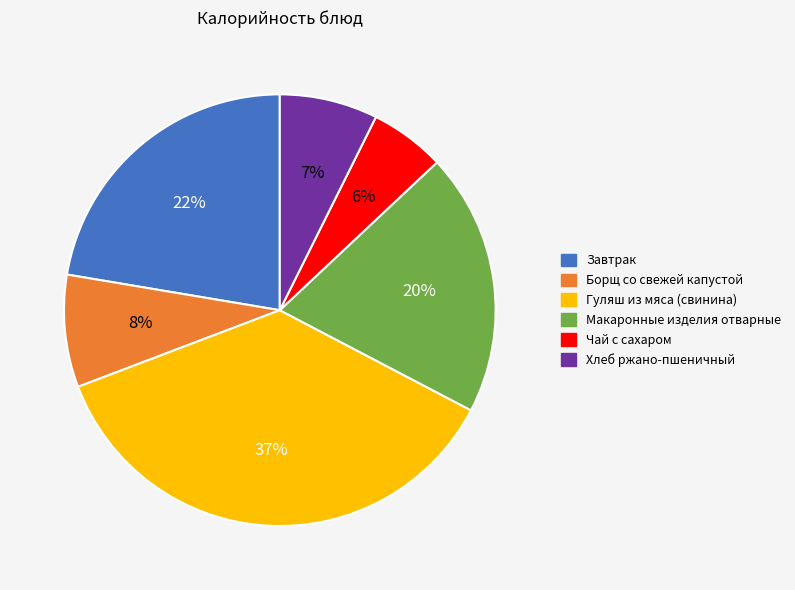

Which has a higher value, Макаронные изделия отварные or Гуляш из мяса (свинина)?

Гуляш из мяса (свинина)